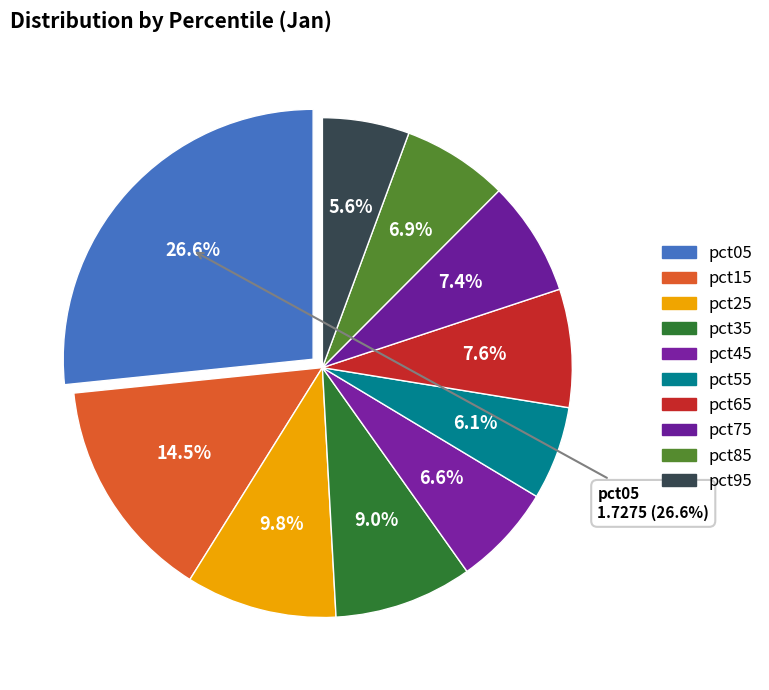

The pct25 slice represents 10% of the pie. True or false?

True